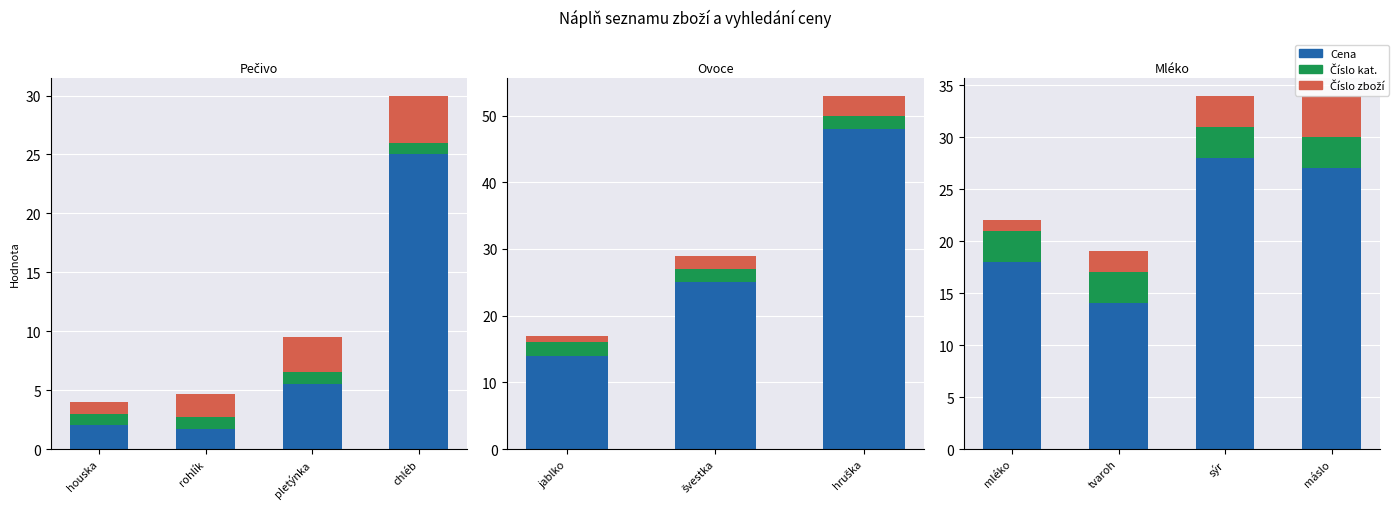

What is the spread (max minus min) of values at máslo?

24